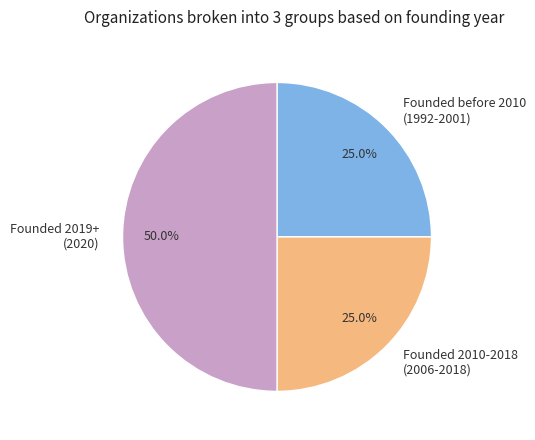

What percentage do Founded 2010-2018 (2006-2018) and Founded before 2010 (1992-2001) together represent?

50.0%